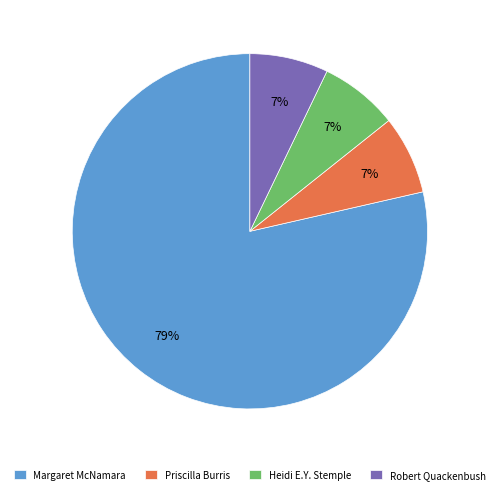

Is it true that Heidi E.Y. Stemple is 7% of the pie?

True